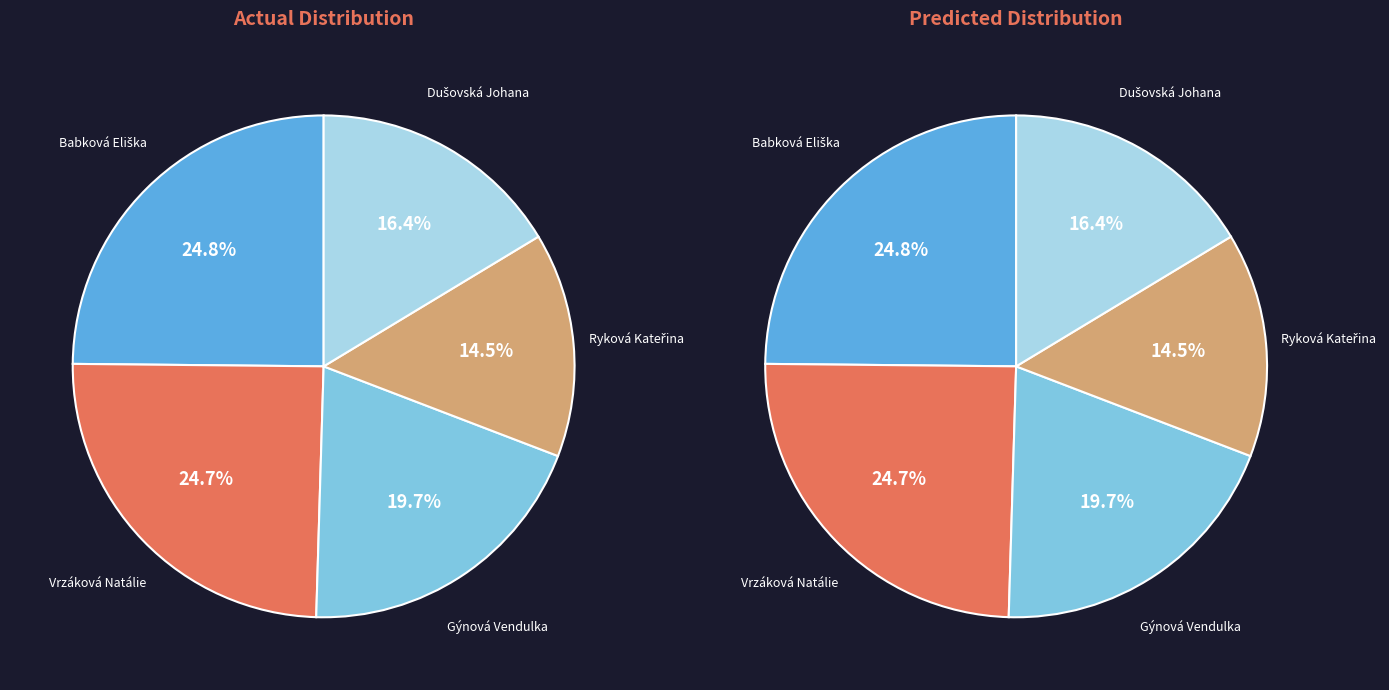

Does Babková Eliška account for over 50% of the chart?

No